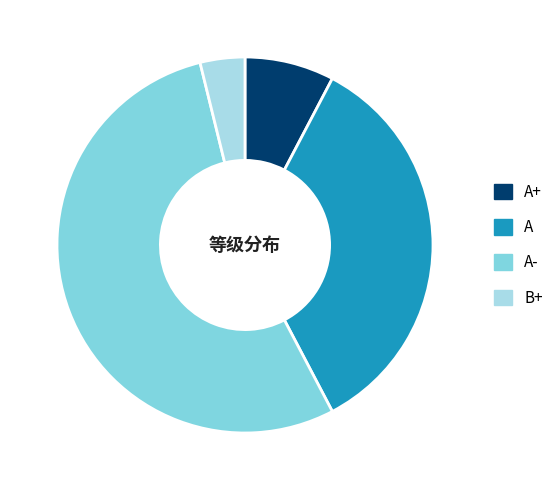

Approximately how many times larger is the value at B+ compared to A?

0.1